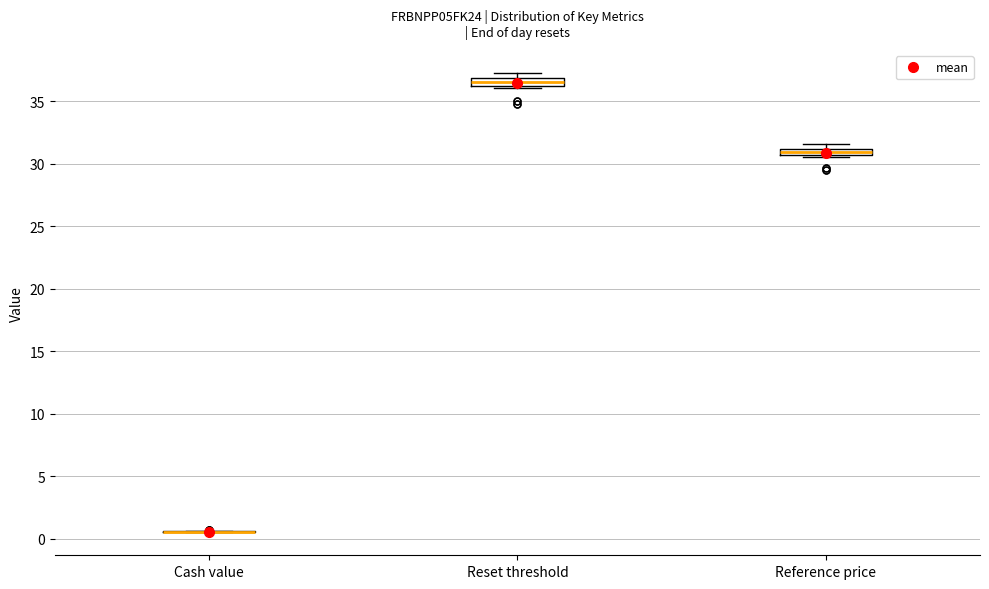

Where is the upper edge of the box for Reset threshold on the y-axis? The values are not printed on the chart, so give them approximately, as read against the axis.

37.0